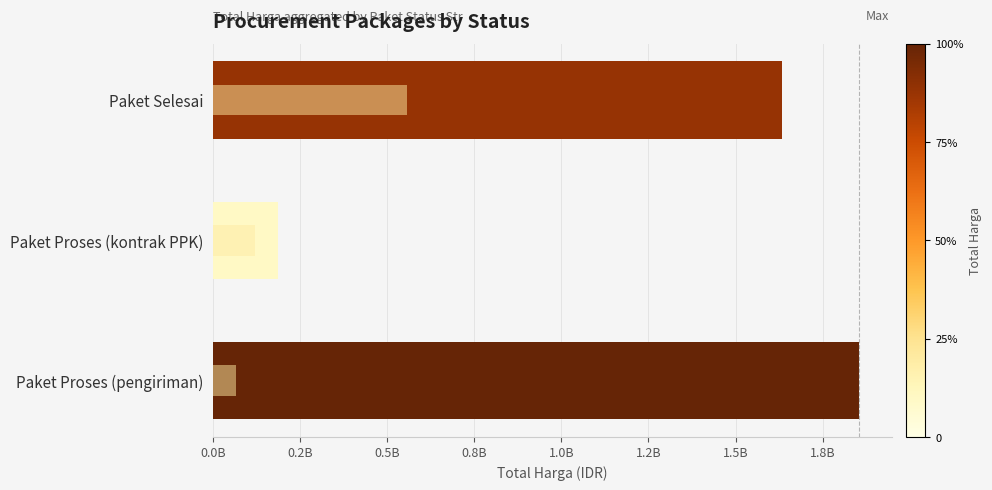

True or false: Count (scaled) has a value of 120489647.2 at Paket Proses (kontrak PPK).

True